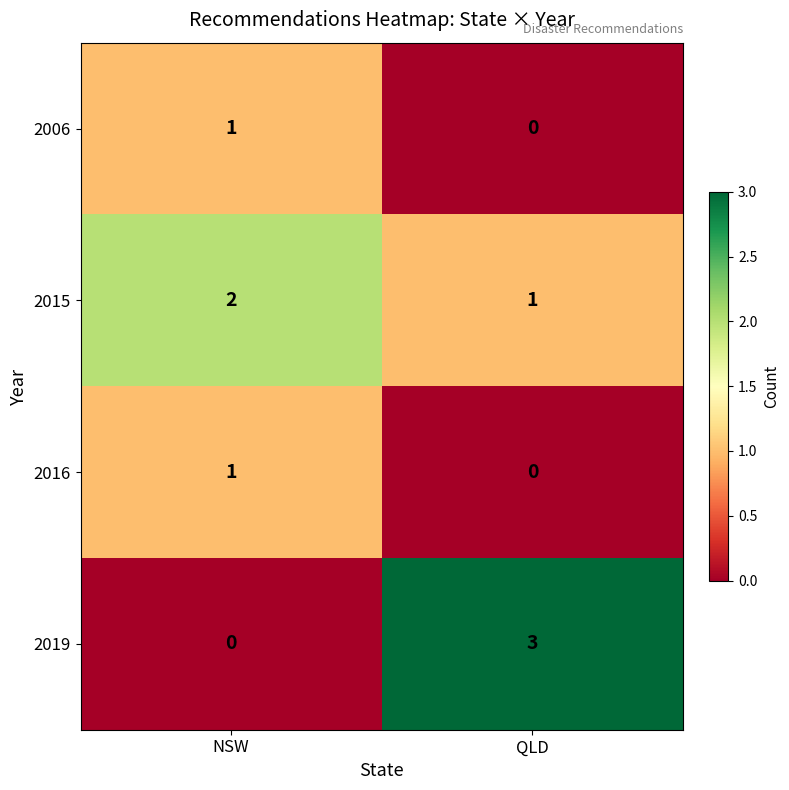

Is it true that 2019 equals 3 at QLD?

True